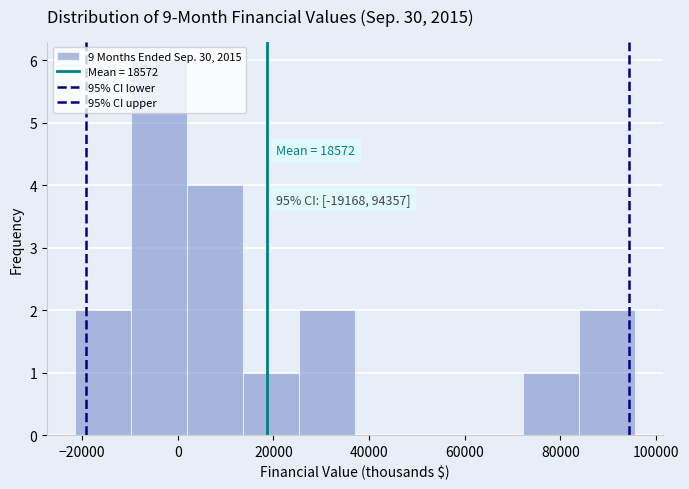

Over which range of the x-axis is the bar tallest?

-10000 to 2000